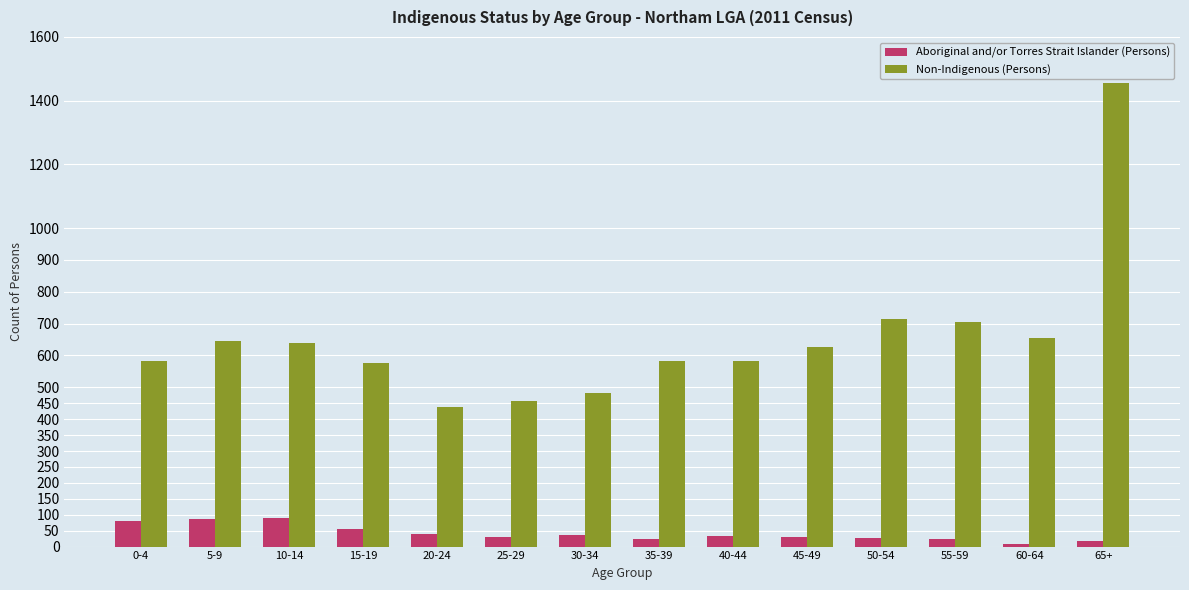

Does the chart contain any negative values?

No